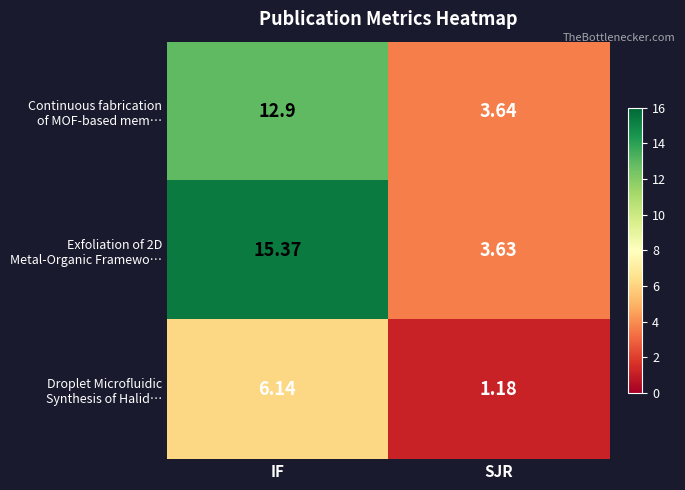

At which category is the sum across all series the highest?

IF